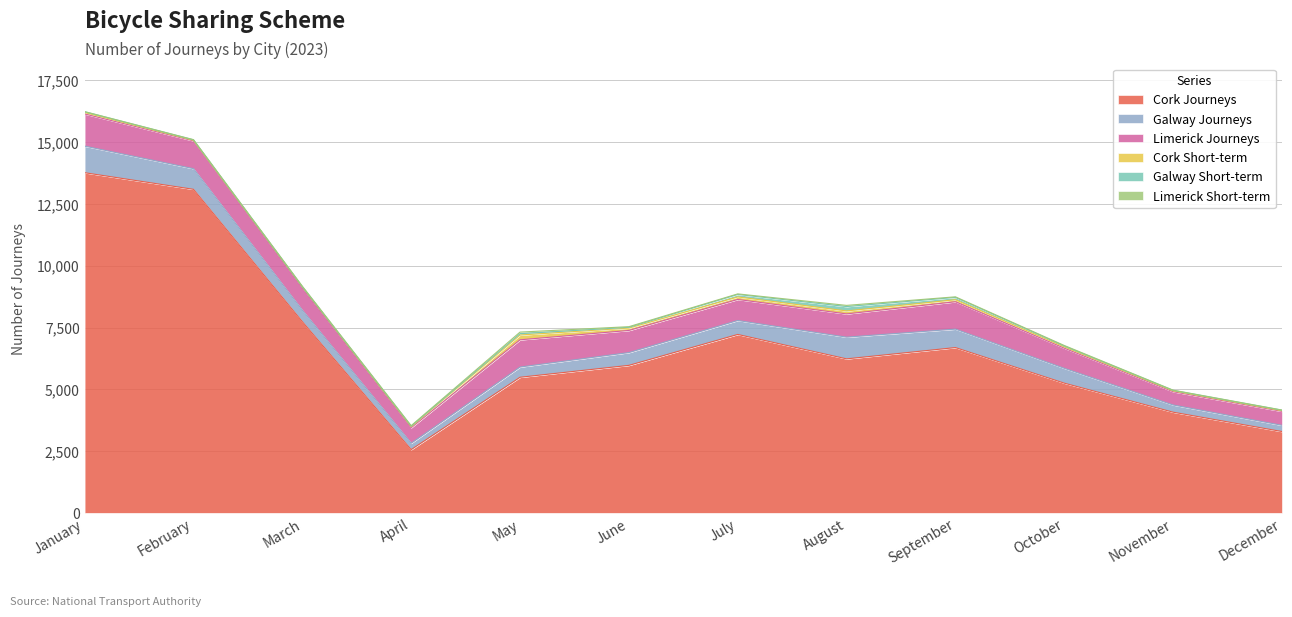

True or false: Cork Short-term and Limerick Short-term intersect in this chart.

False